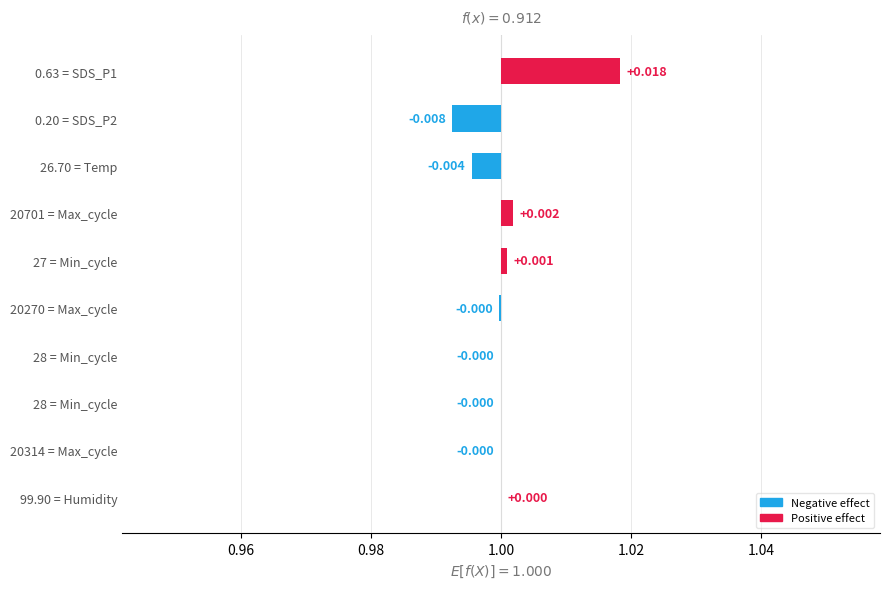

How many categories are shown in the chart?

10